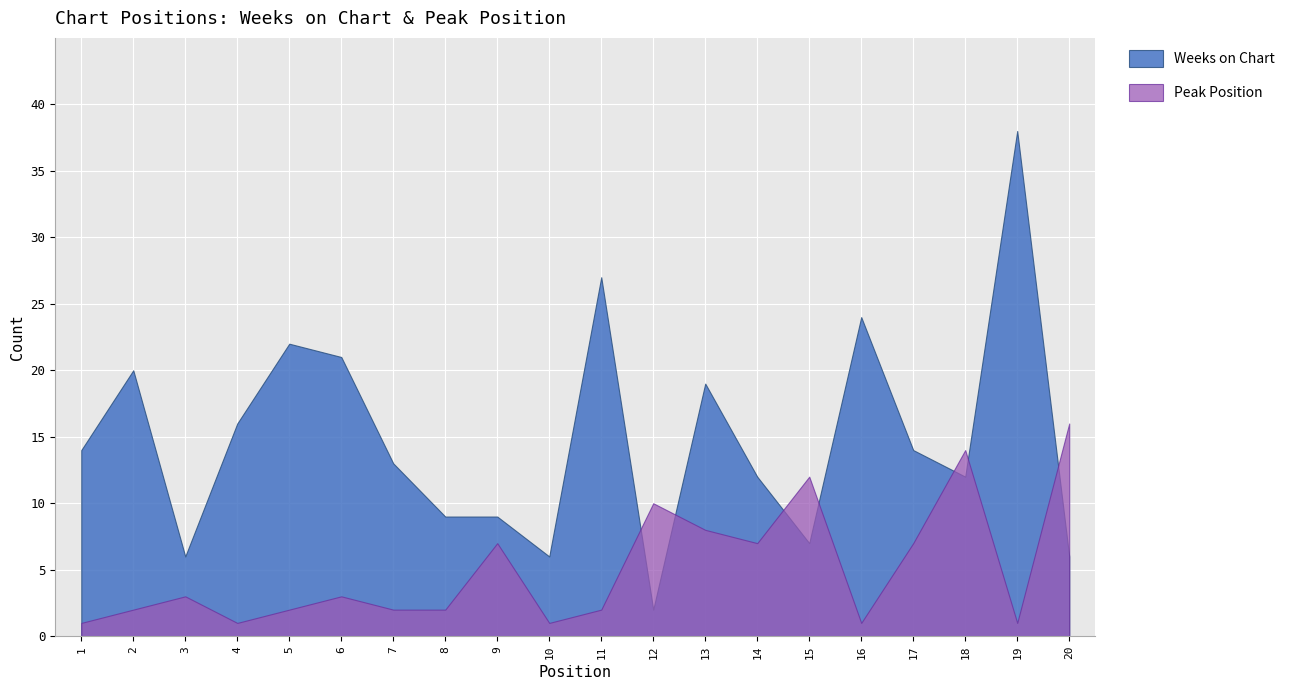

How many data points in Weeks on Chart are above 14?

8